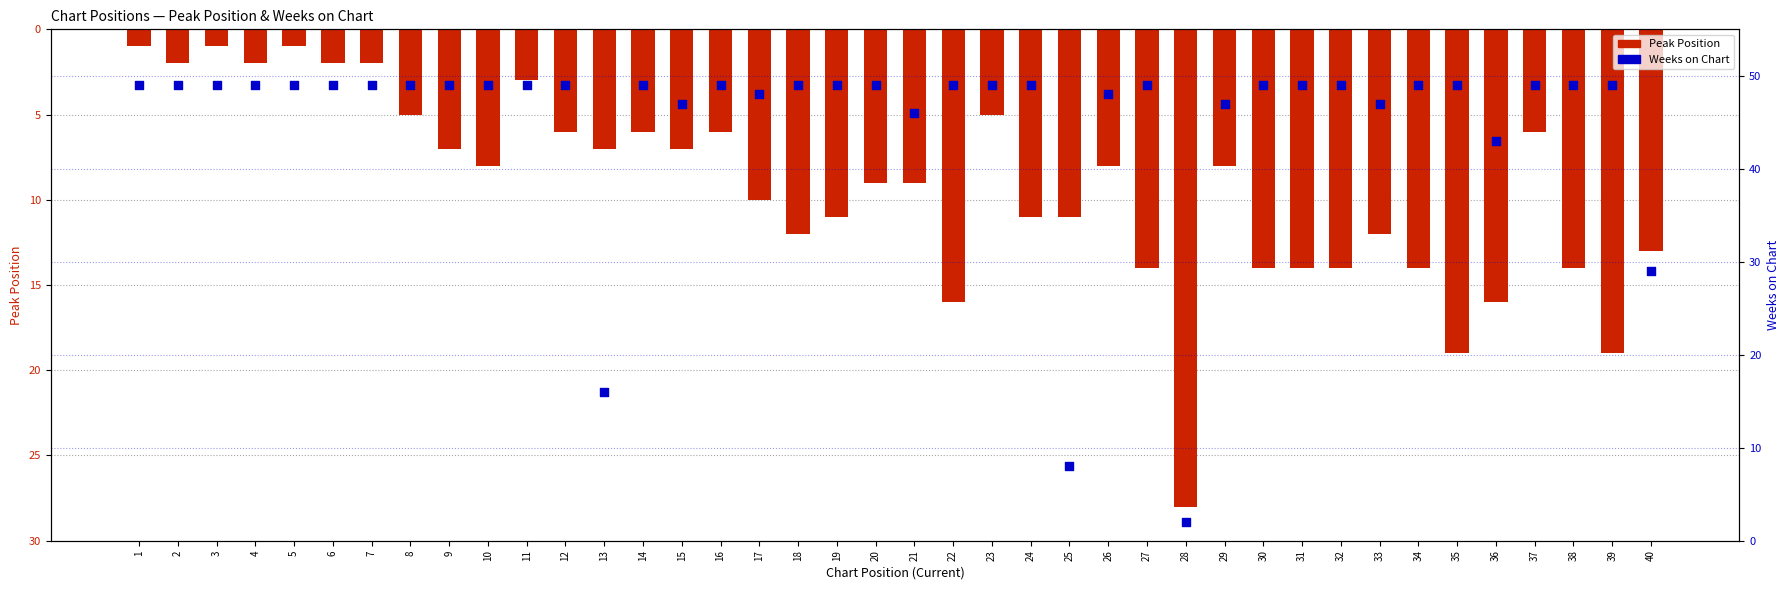

What is the total value across all series at 37?

55